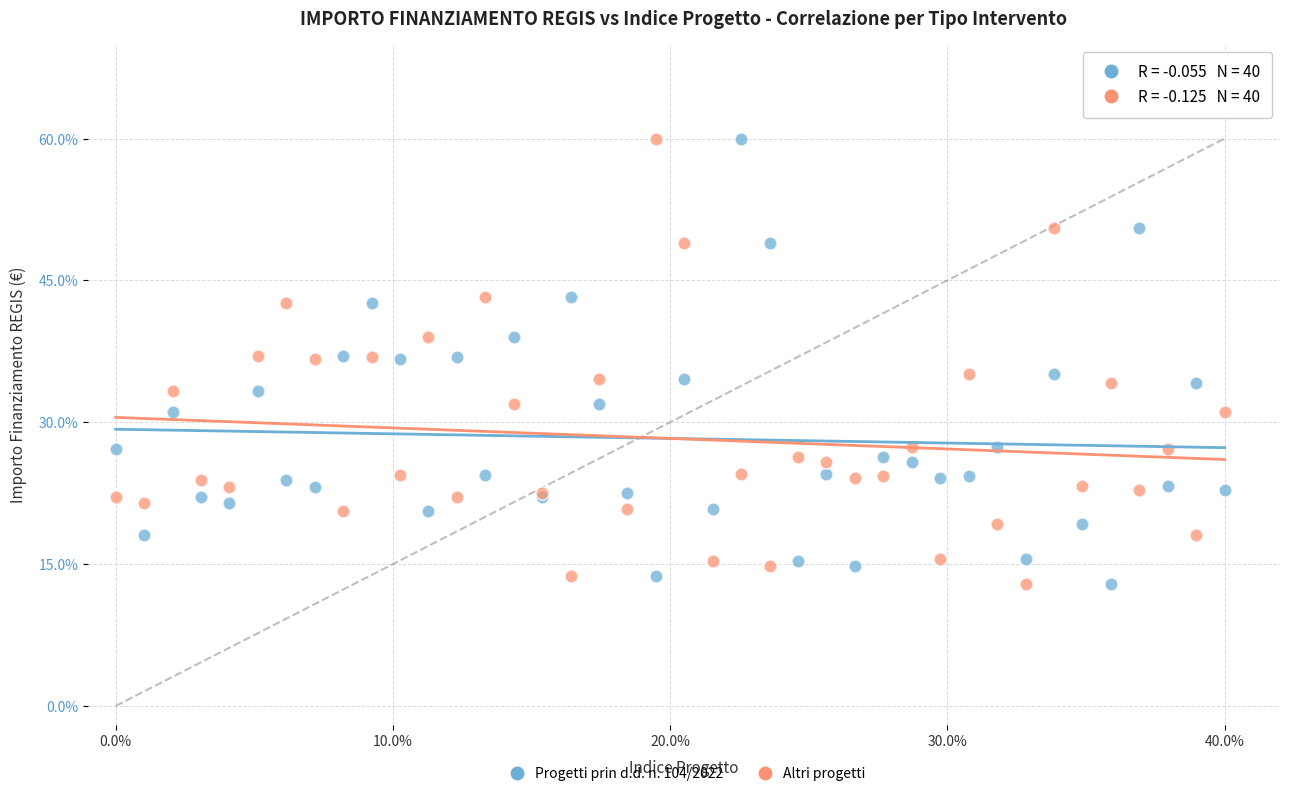

What are all the series names shown in the legend?

Progetti prin d.d. n. 104/2022, Altri progetti